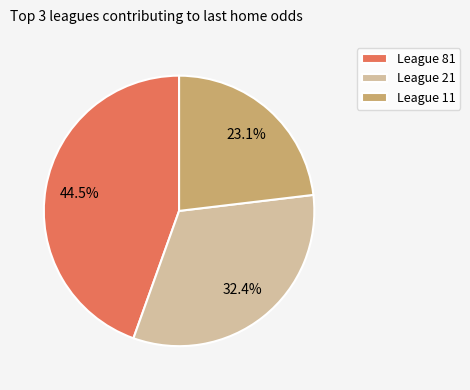

What portion of the pie excludes League 81?

55.5%